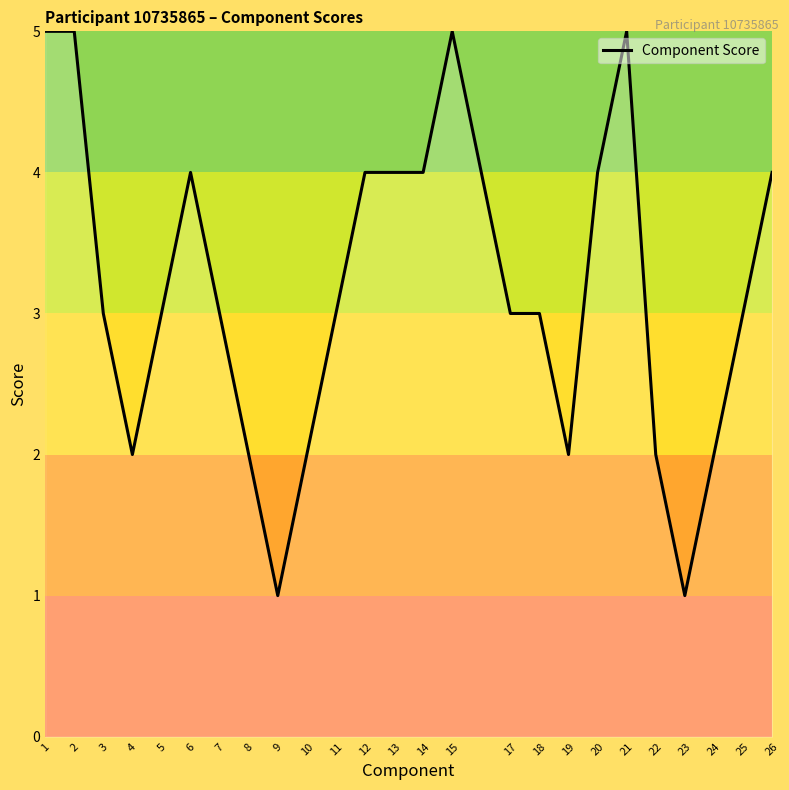

How many lines are shown in the chart?

1